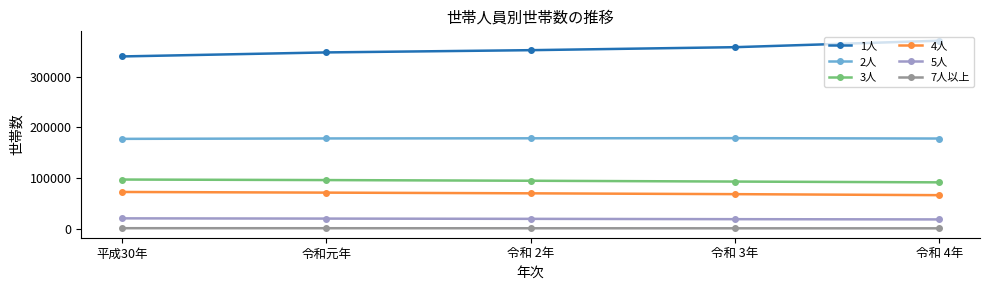

True or false: 3人 has a value of 124260 at 令和 4年.

False